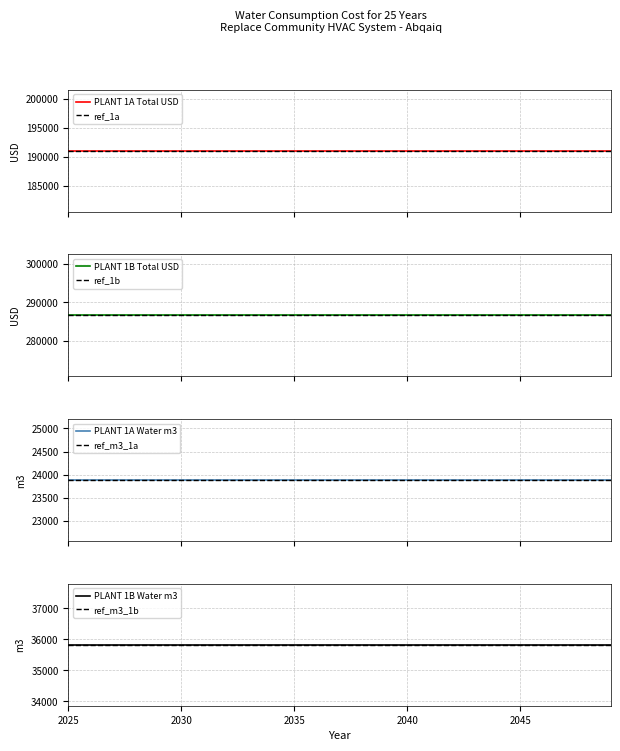

True or false: PLANT 1B Total USD and PLANT 1A Total USD intersect in this chart.

False